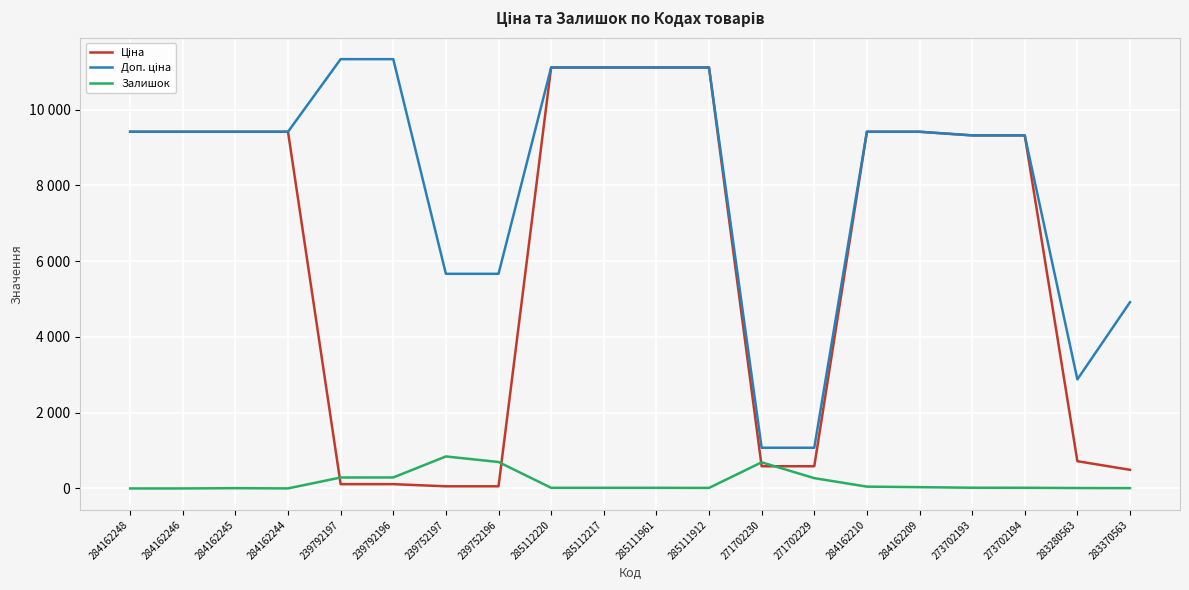

Does the chart display data point markers on the line(s)?

No